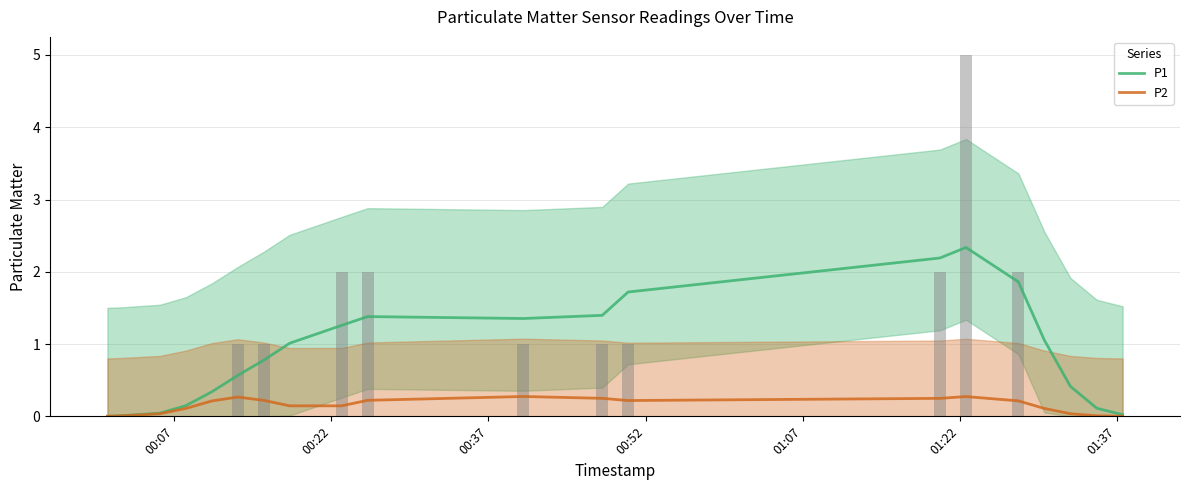

What is the maximum value for P1?

2.3